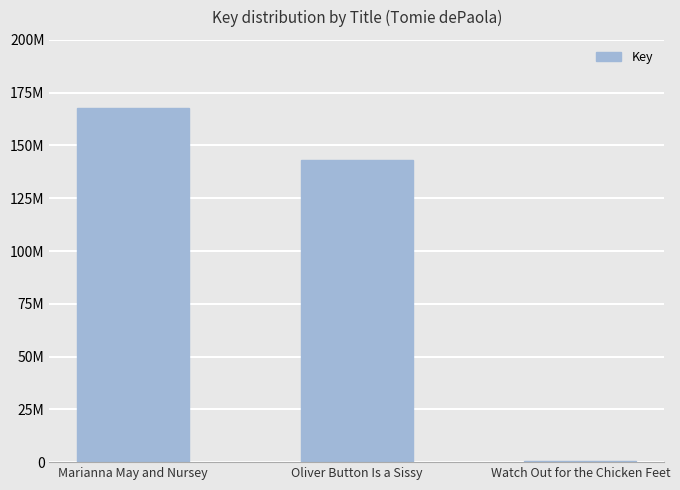

Rank the categories by value from lowest to highest.

Watch Out for the Chicken Feet, Oliver Button Is a Sissy, Marianna May and Nursey